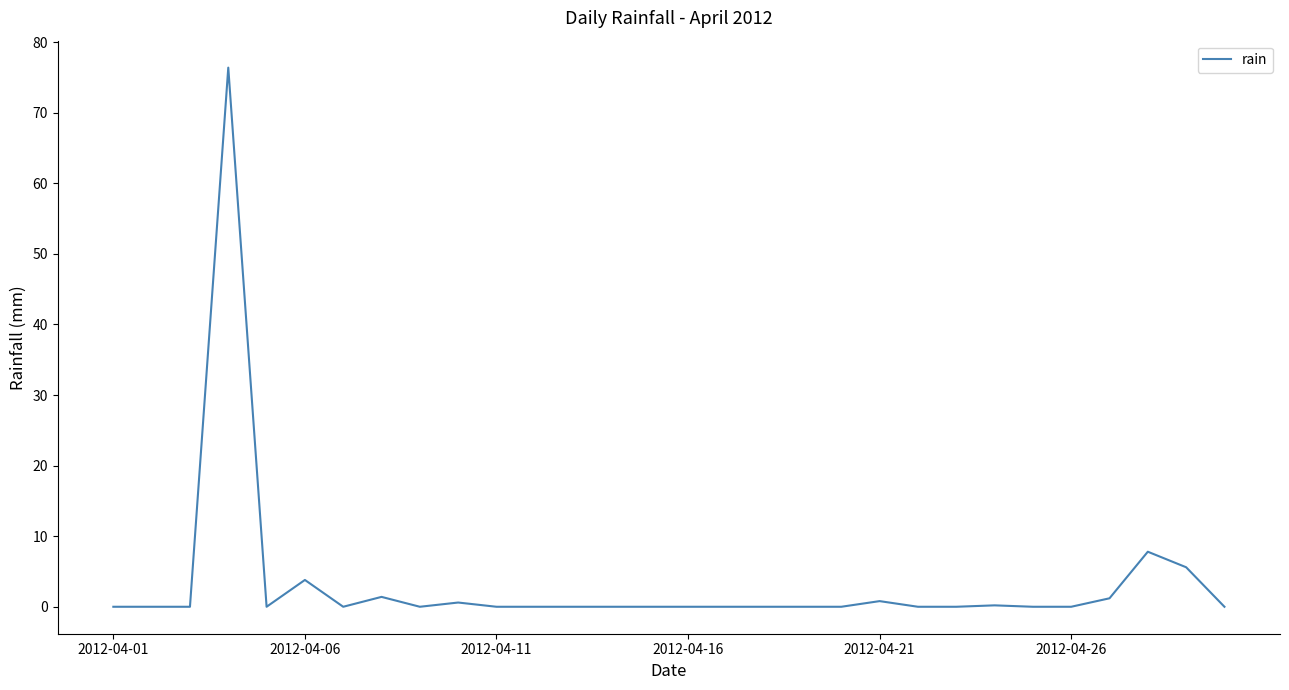

What is the difference between the maximum and minimum values?

76.4